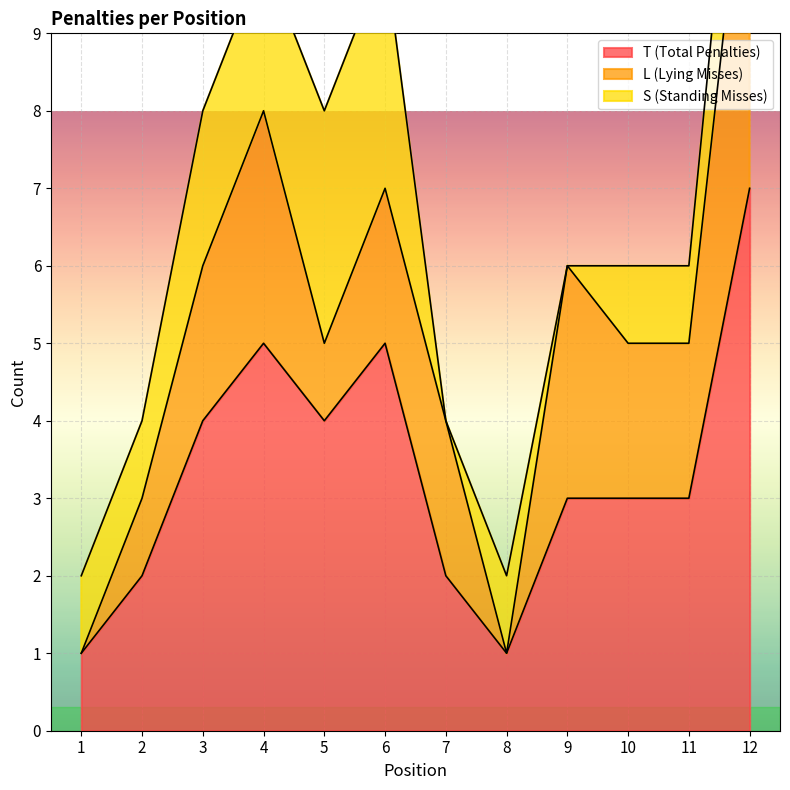

What are all the series names shown in the legend?

T (Total Penalties), L (Lying Misses), S (Standing Misses)